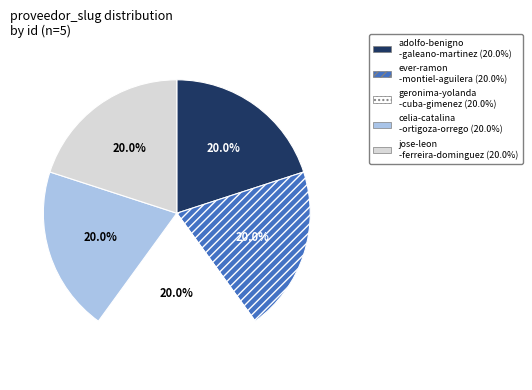

Is there any slice that represents more than half of the pie?

No